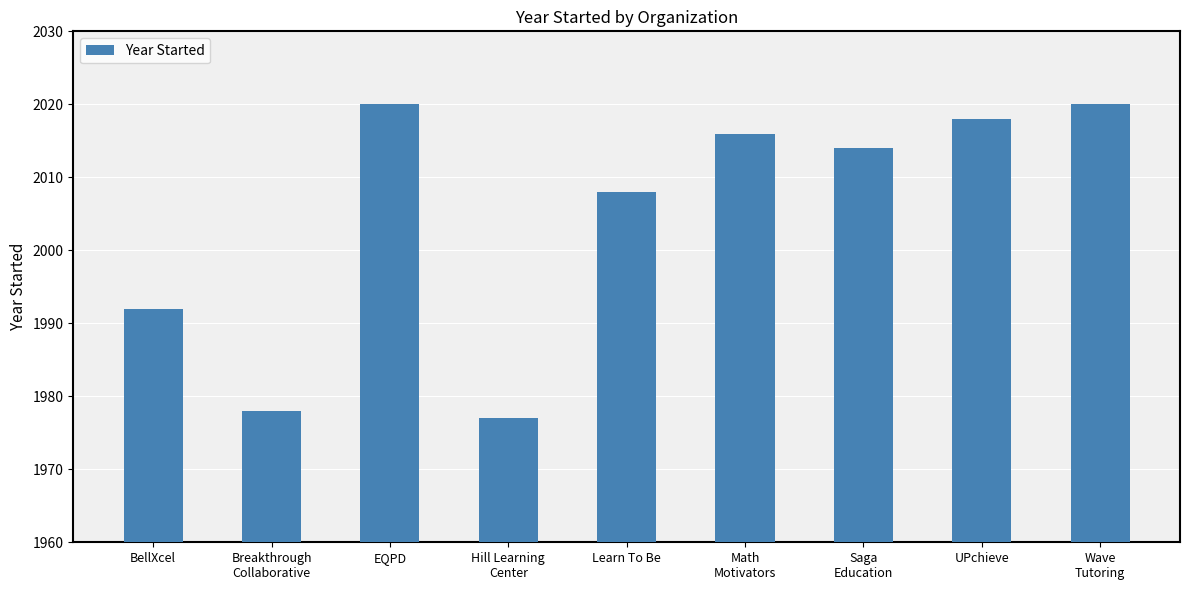

What is the sum of all values?

18043